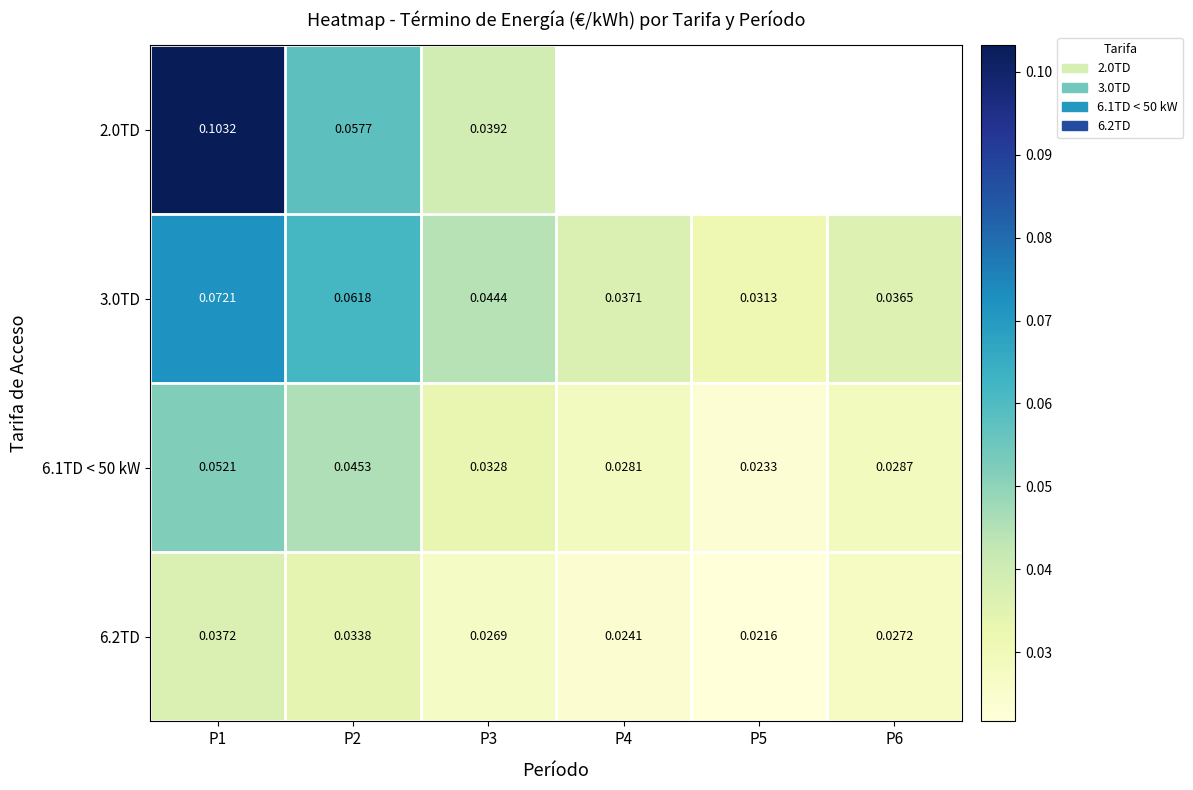

How many data points does each series have?

6